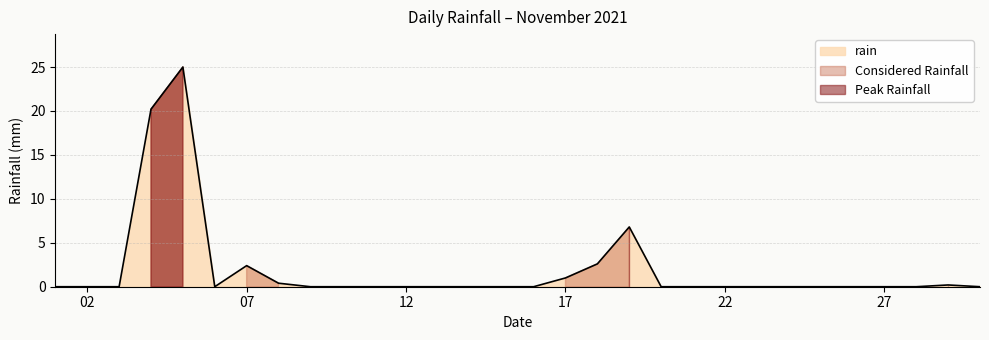

What is the maximum value for rain?

25.0